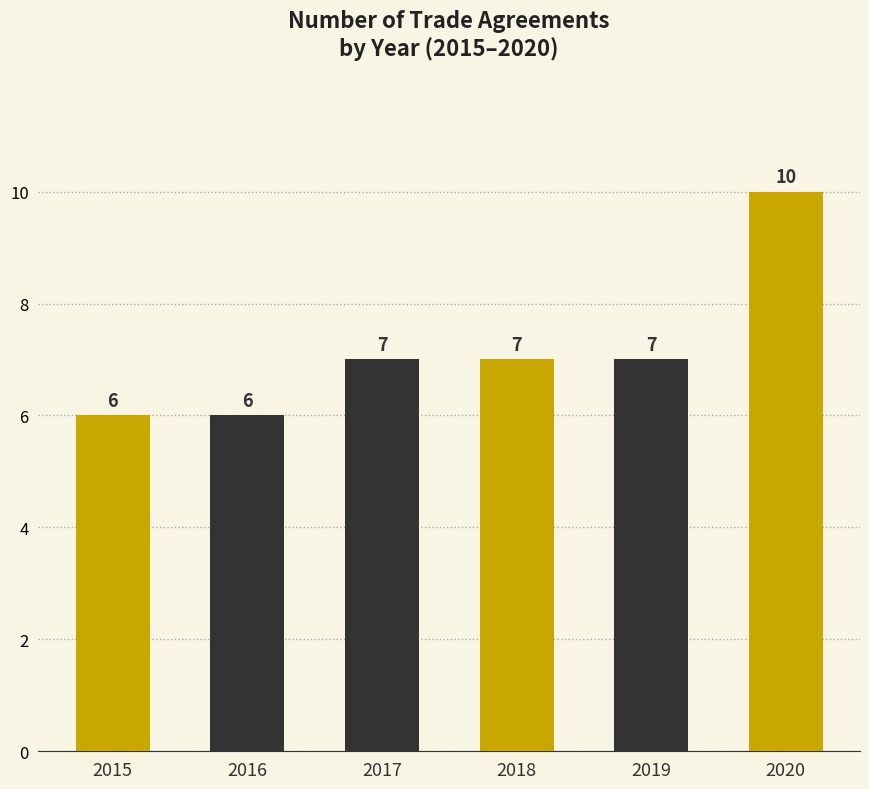

Is it true that the value at 2017 is 2?

False